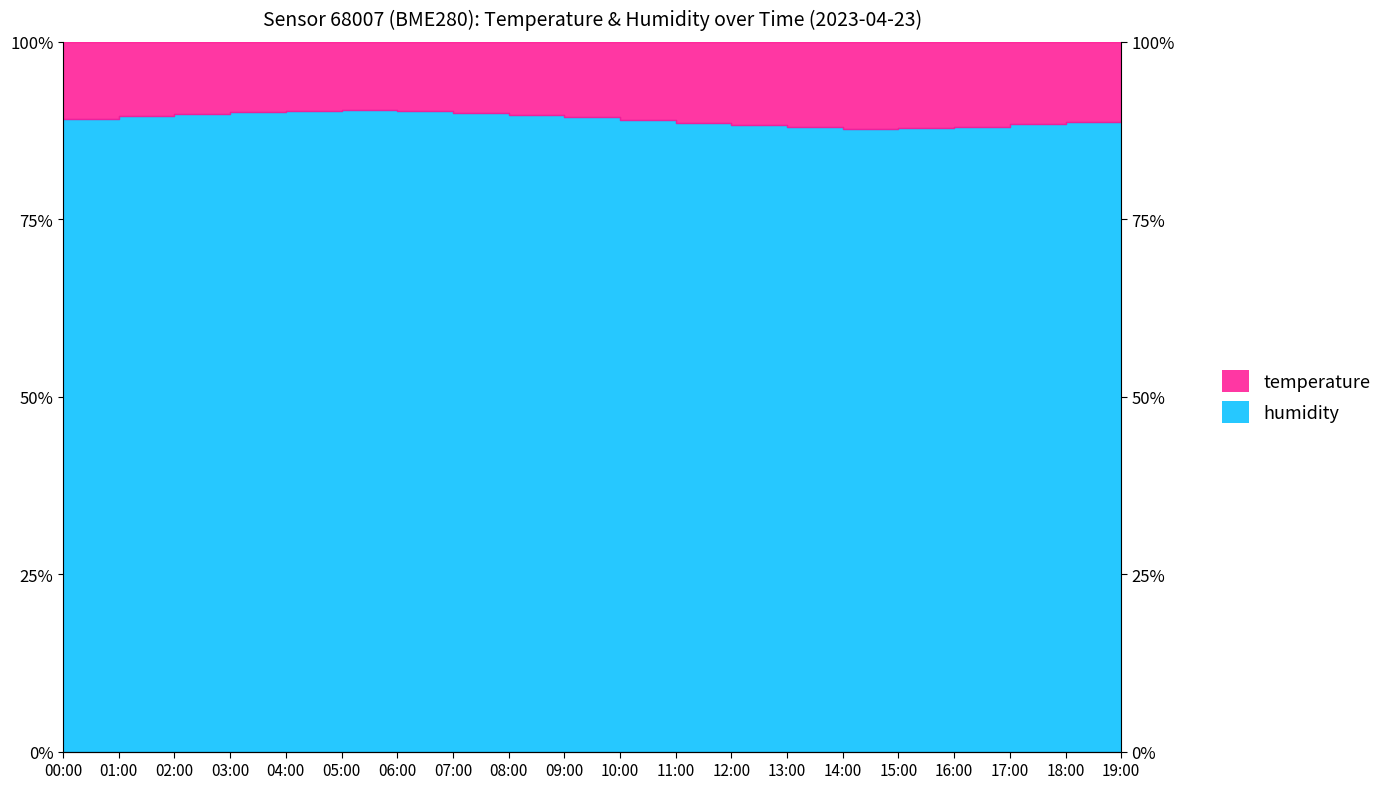

Count the number of values greater than 89.

10